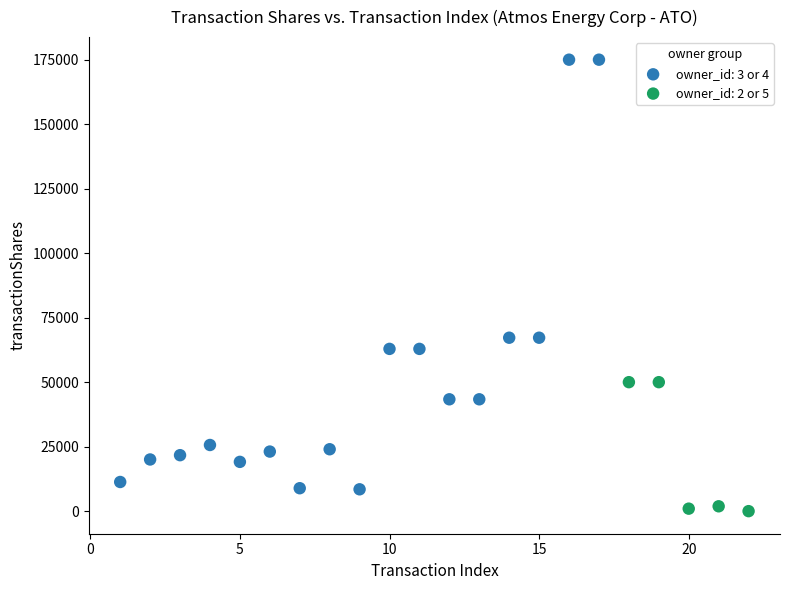

Which series has the widest spread of Y values?

owner_id: 3 or 4